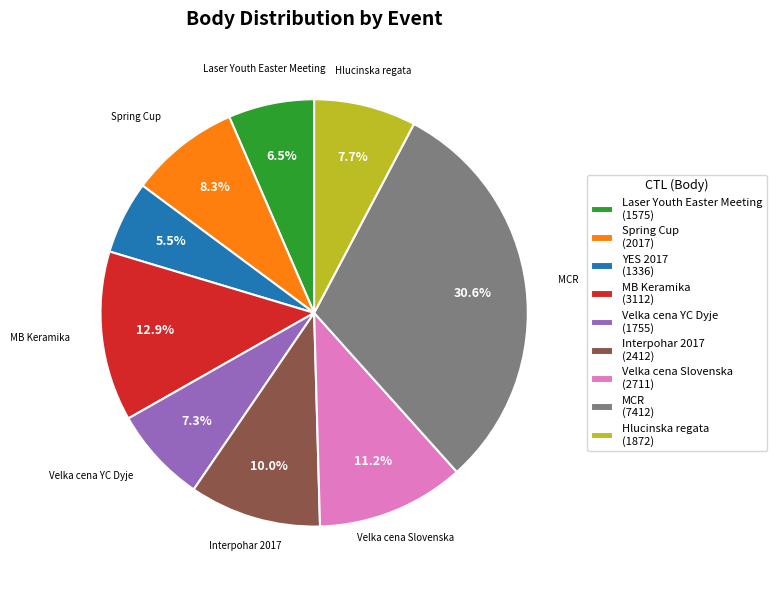

Combined, what portion of the pie is Velka cena YC Dyje (1755) and Spring Cup (2017)?

15.6%